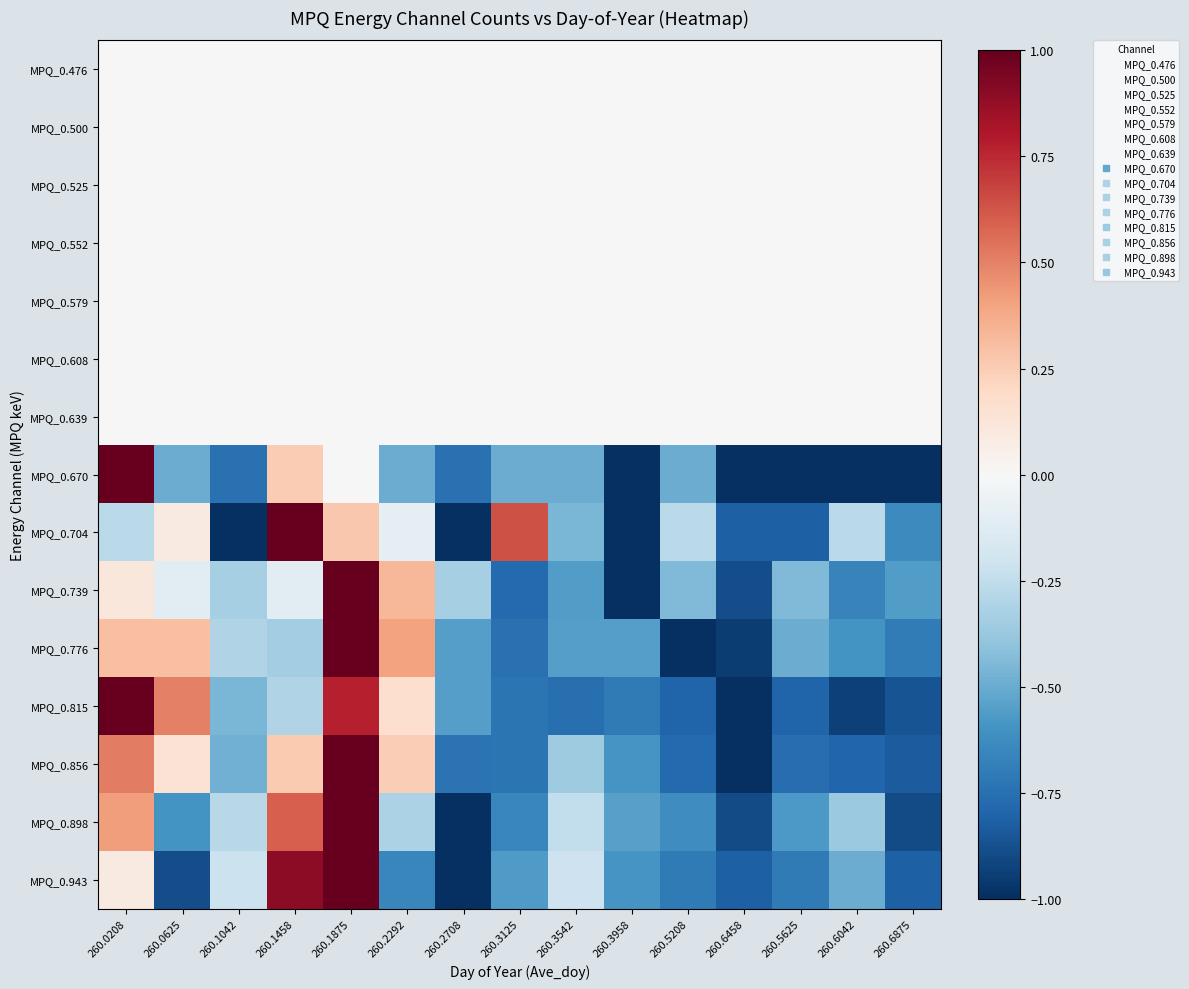

Between 260.1042 and 260.3542, which is larger?

260.1042